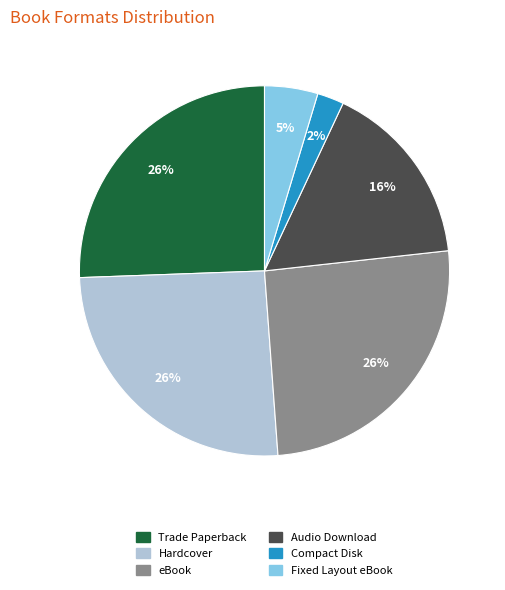

Is it true that Audio Download is 16% of the pie?

True